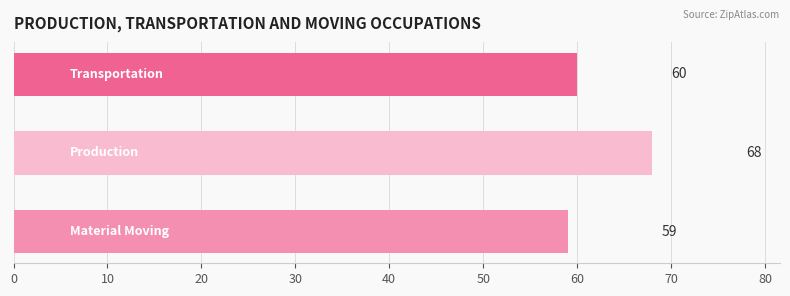

What is the value of the 2nd bar from the top?

68